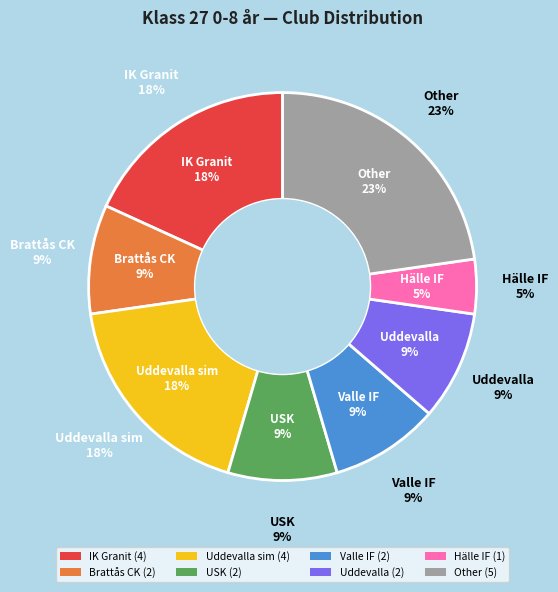

Combined, what portion of the pie is Valle IF and Uddevalla?

18.2%